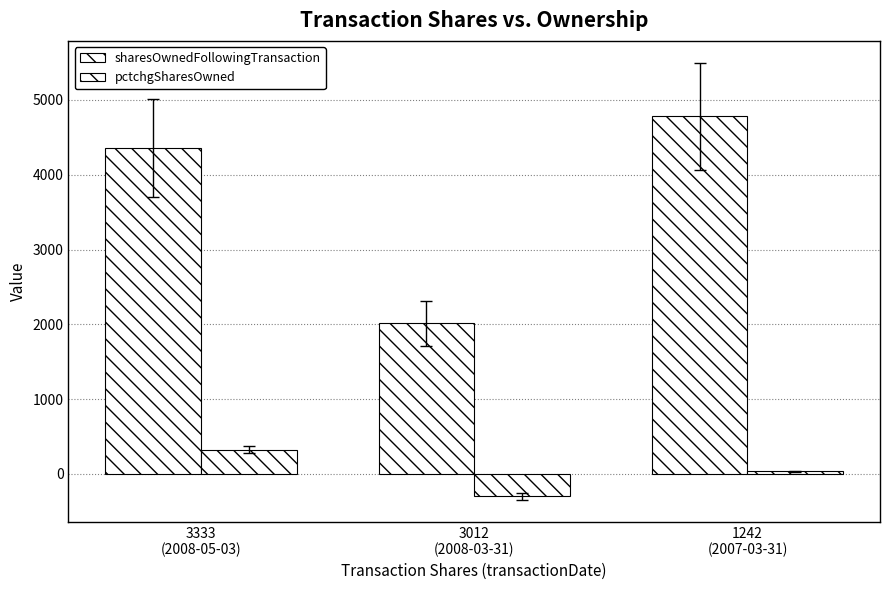

How many bars are there in each group?

2